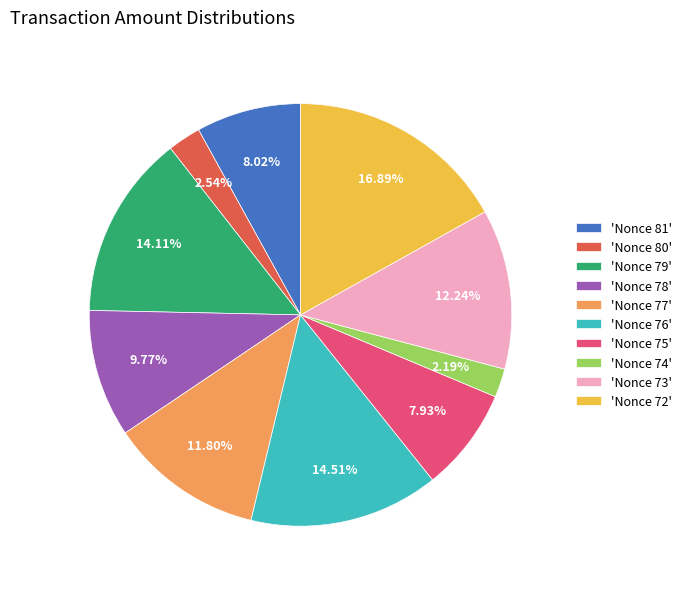

Is there any slice that represents more than half of the pie?

No